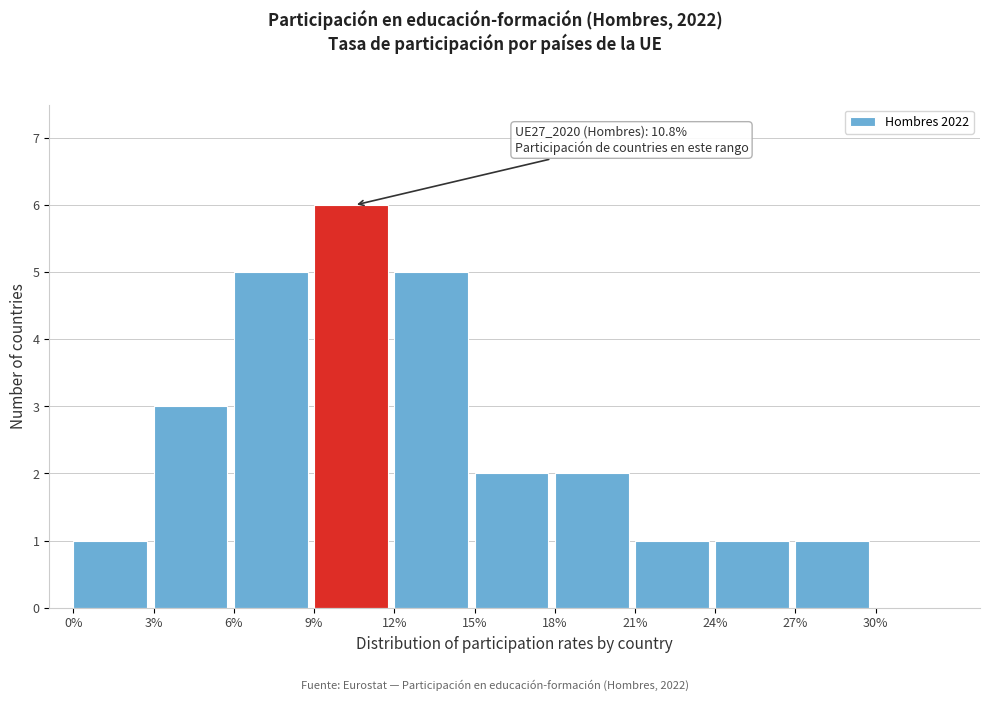

Over which range of the x-axis is the bar tallest?

9 to 12